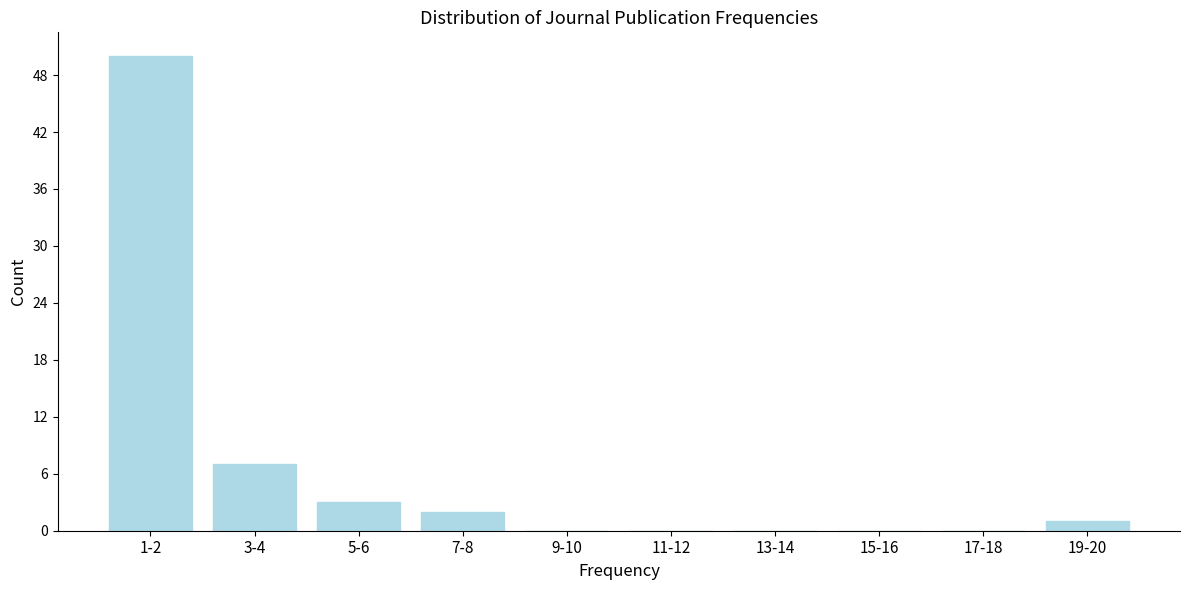

Reading right to left, list all the values displayed in this chart.

19-20=1	17-18=0	15-16=0	13-14=0	11-12=0	9-10=0	7-8=2	5-6=3	3-4=7	1-2=50